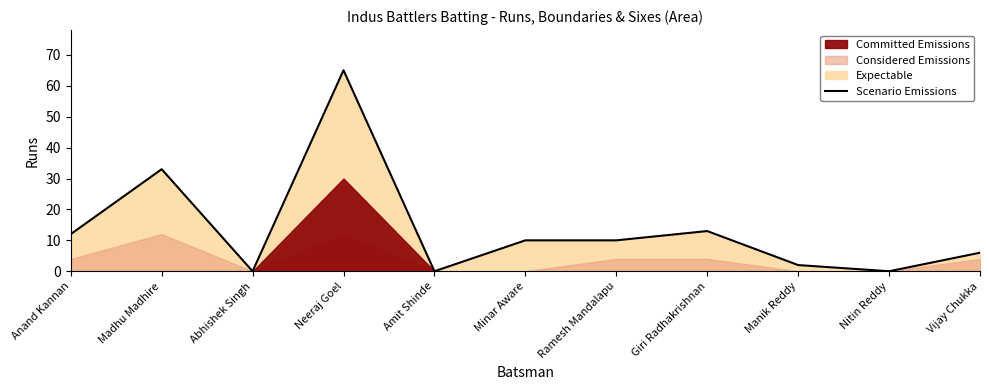

Reading left to right, what are all the values shown in this chart?

12	33	0	65	0	10	10	13	2	0	6